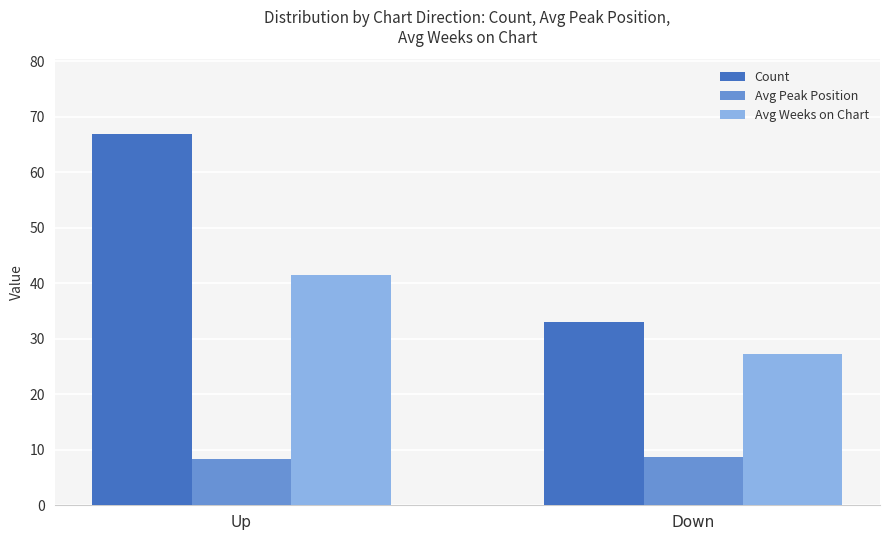

What is the difference between the highest and lowest values at Down?

24.3